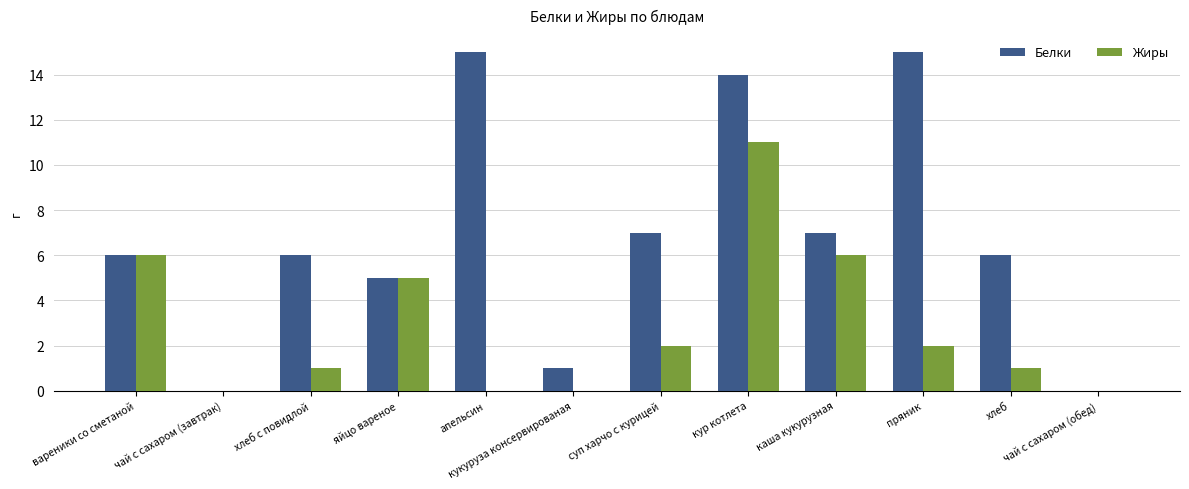

What are all the series names shown in the legend?

Белки, Жиры